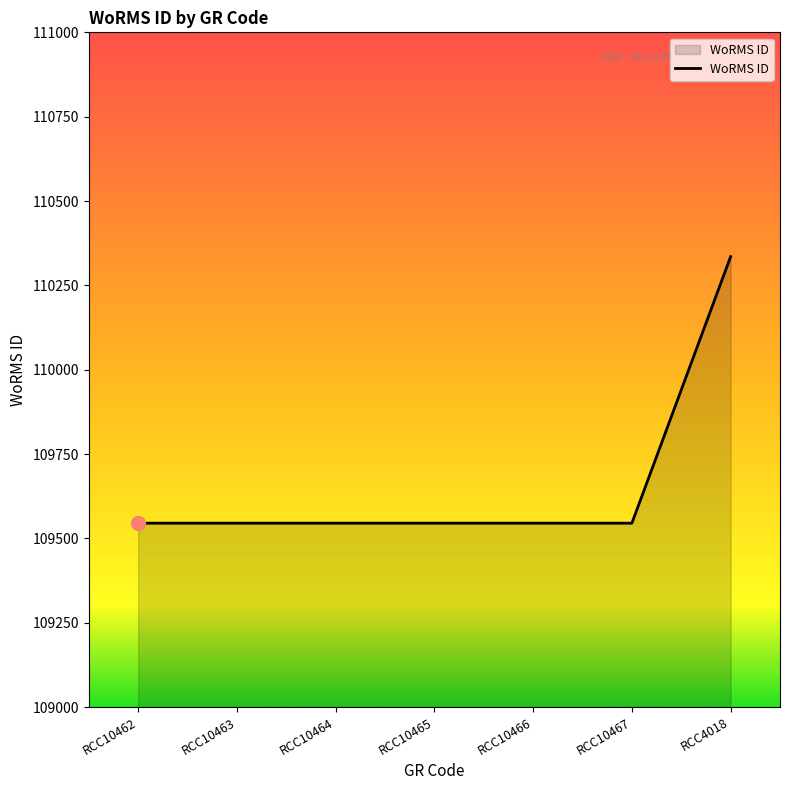

What is the sum of all values?

767605